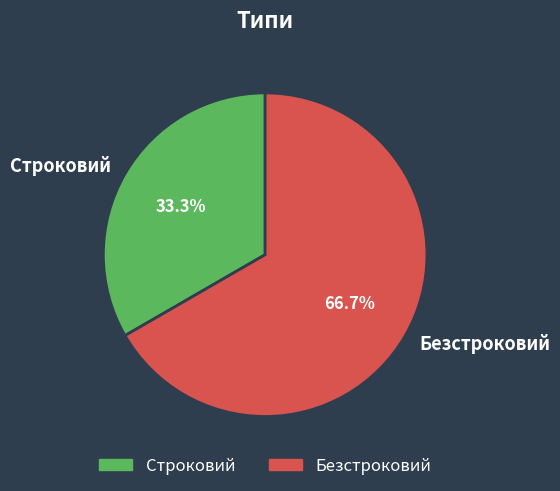

To the nearest percent, what is the average slice percentage?

50%